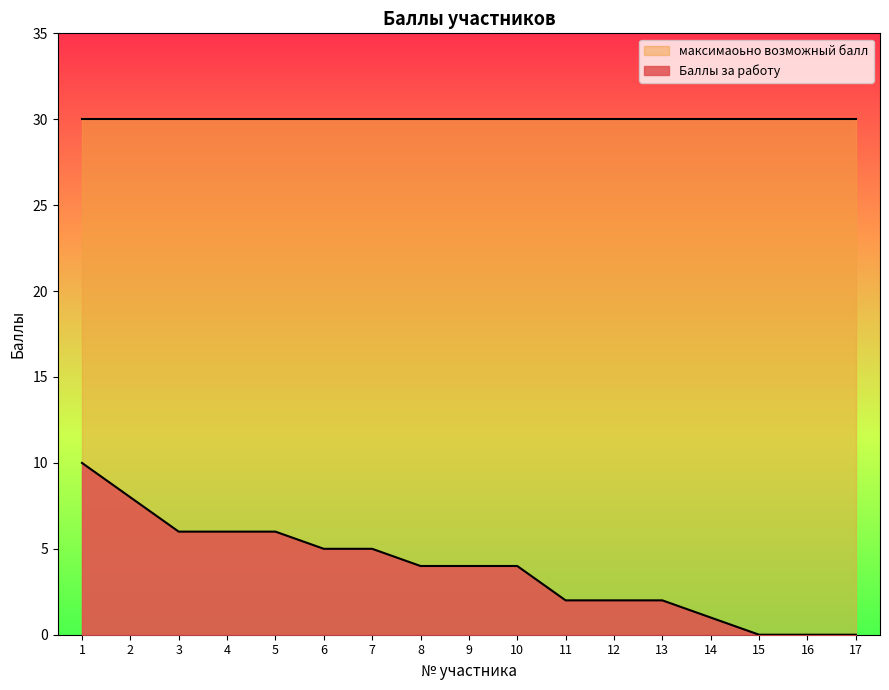

Between 1 and 13, which is larger?

1